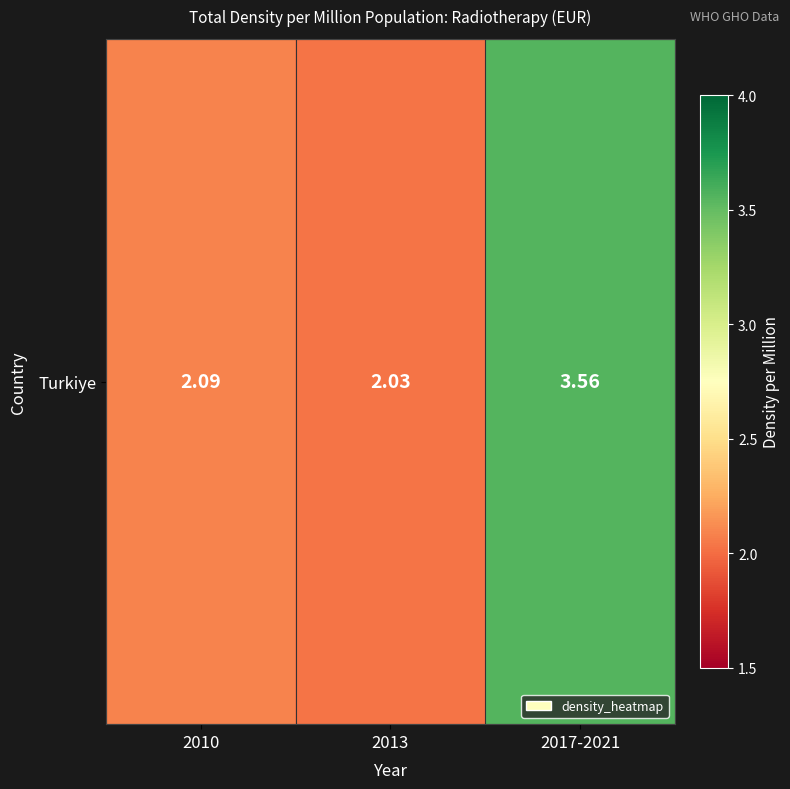

The chart shows a value of 3.6 at 2017-2021. True or false?

True